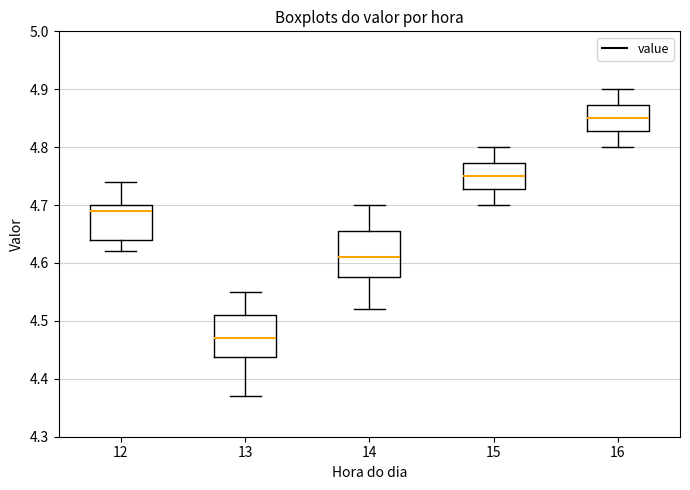

Reading left to right, read every box against the y-axis: the position of its median line, the range the box covers, and the ends of its whiskers. The values are not printed on the chart, so give them approximately, as read against the axis.

12: median 4.69, box 4.64 to 4.70, whiskers 4.62 to 4.74
13: median 4.47, box 4.44 to 4.51, whiskers 4.37 to 4.55
14: median 4.61, box 4.58 to 4.66, whiskers 4.52 to 4.70
15: median 4.75, box 4.73 to 4.77, whiskers 4.70 to 4.80
16: median 4.85, box 4.83 to 4.87, whiskers 4.80 to 4.90